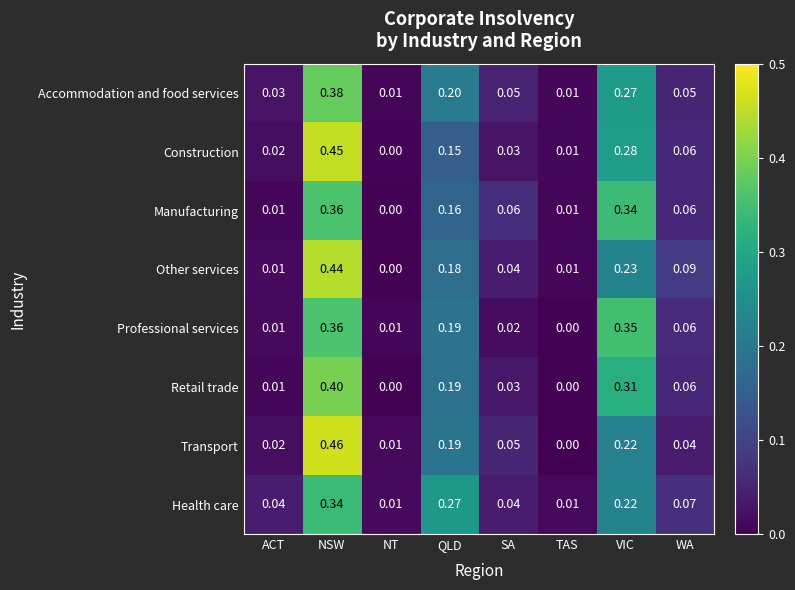

At how many categories does at least one series exceed 0?

8